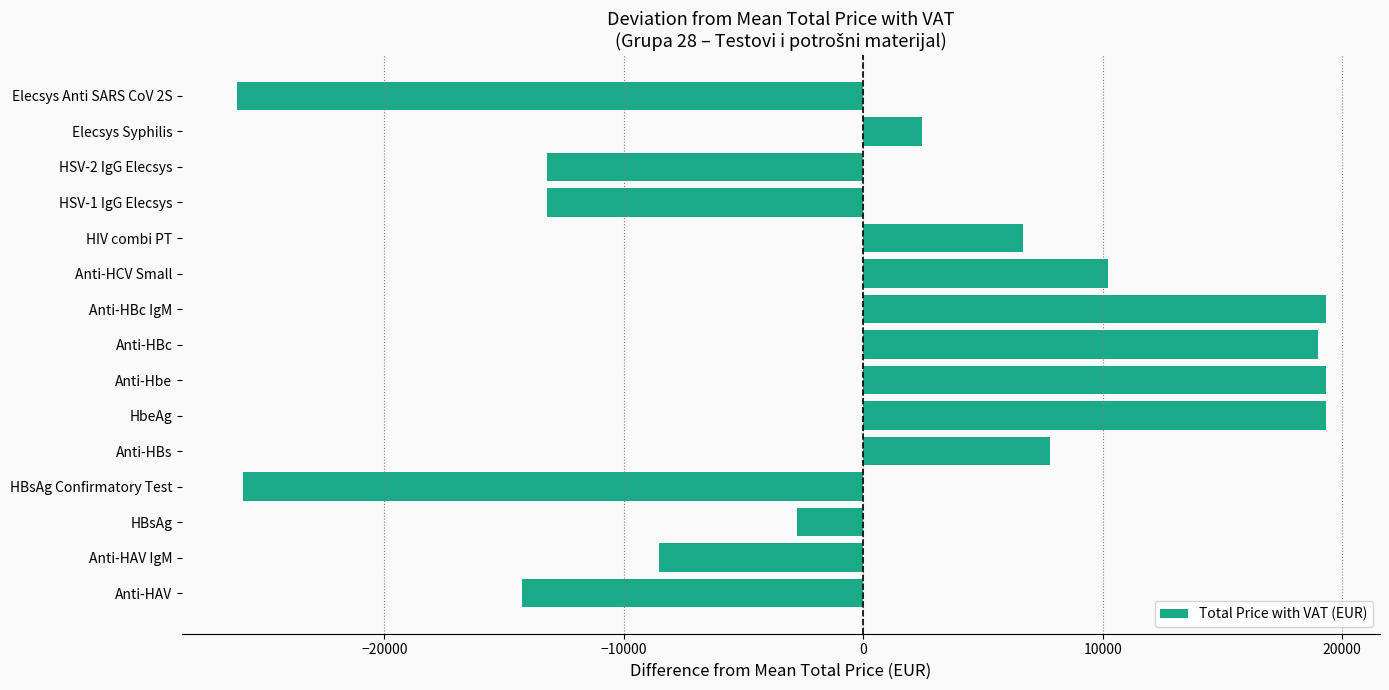

Is it true that the value at Anti-HBc is 18990.1?

True